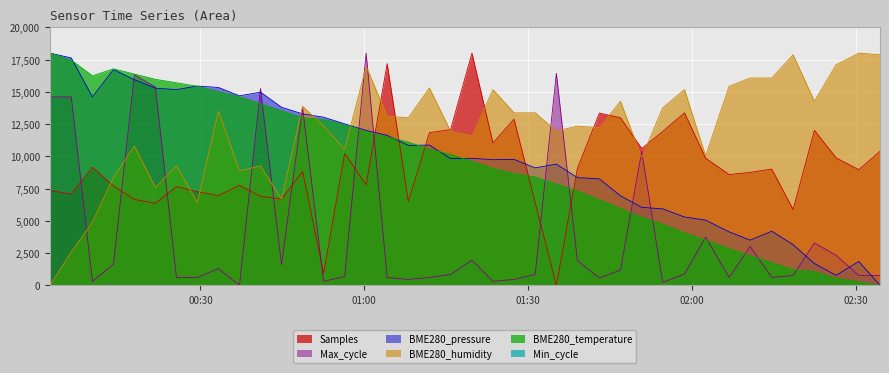

What is the value of the Max_cycle point at the 20th from the left?

839.0